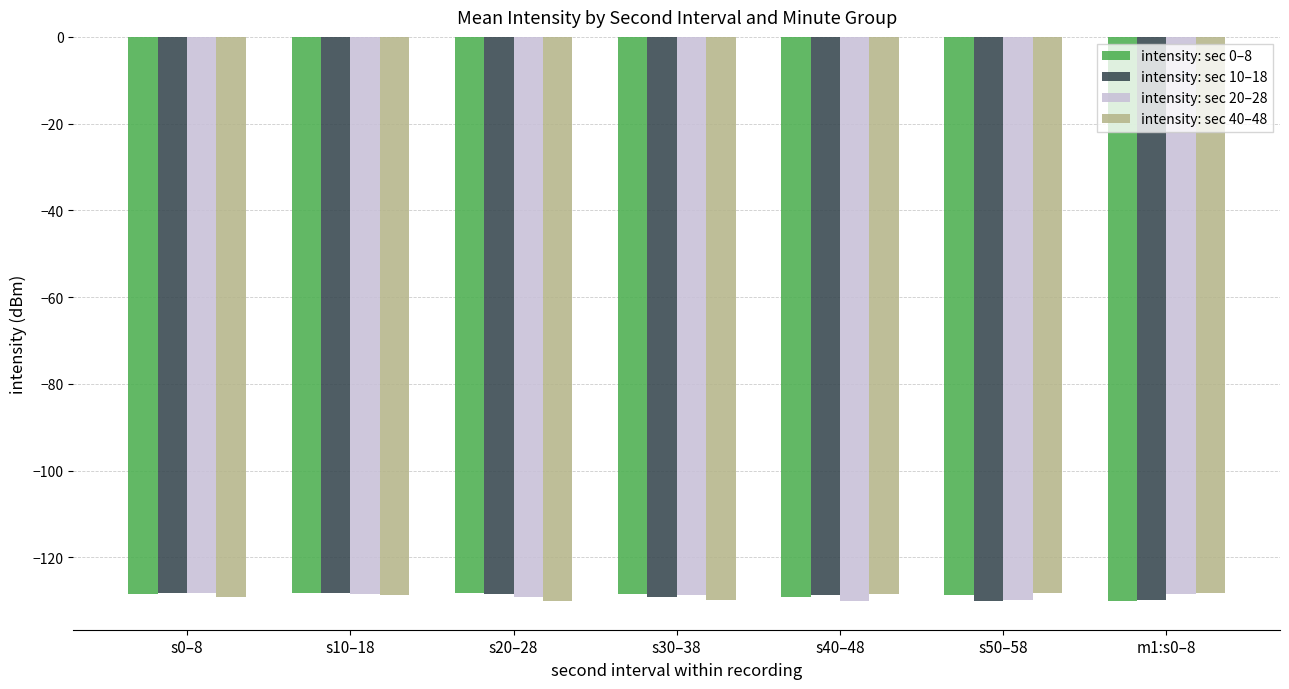

What is the spread (max minus min) of values at s40–48?

1.7